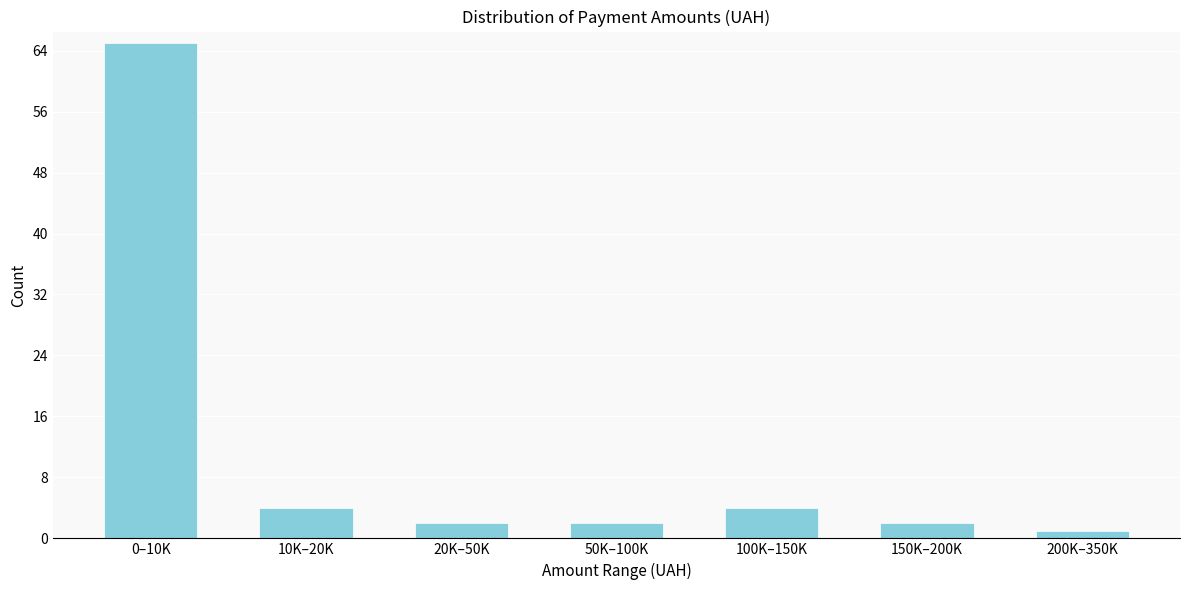

Reading right to left, extract all data points from this chart.

1	2	4	2	2	4	65